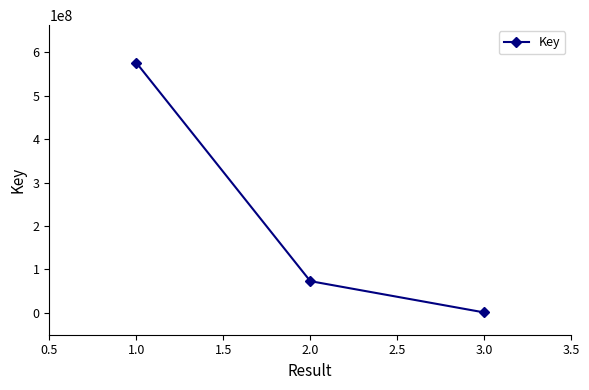

What is the minimum value shown in the chart?

1205520